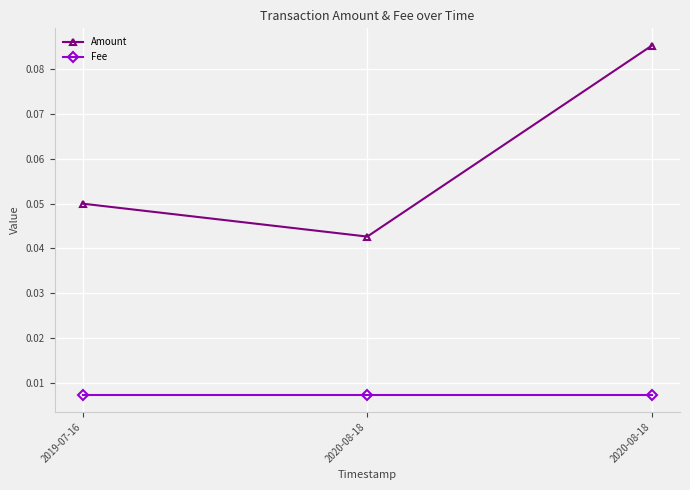

Which series has the largest total across all categories?

Amount